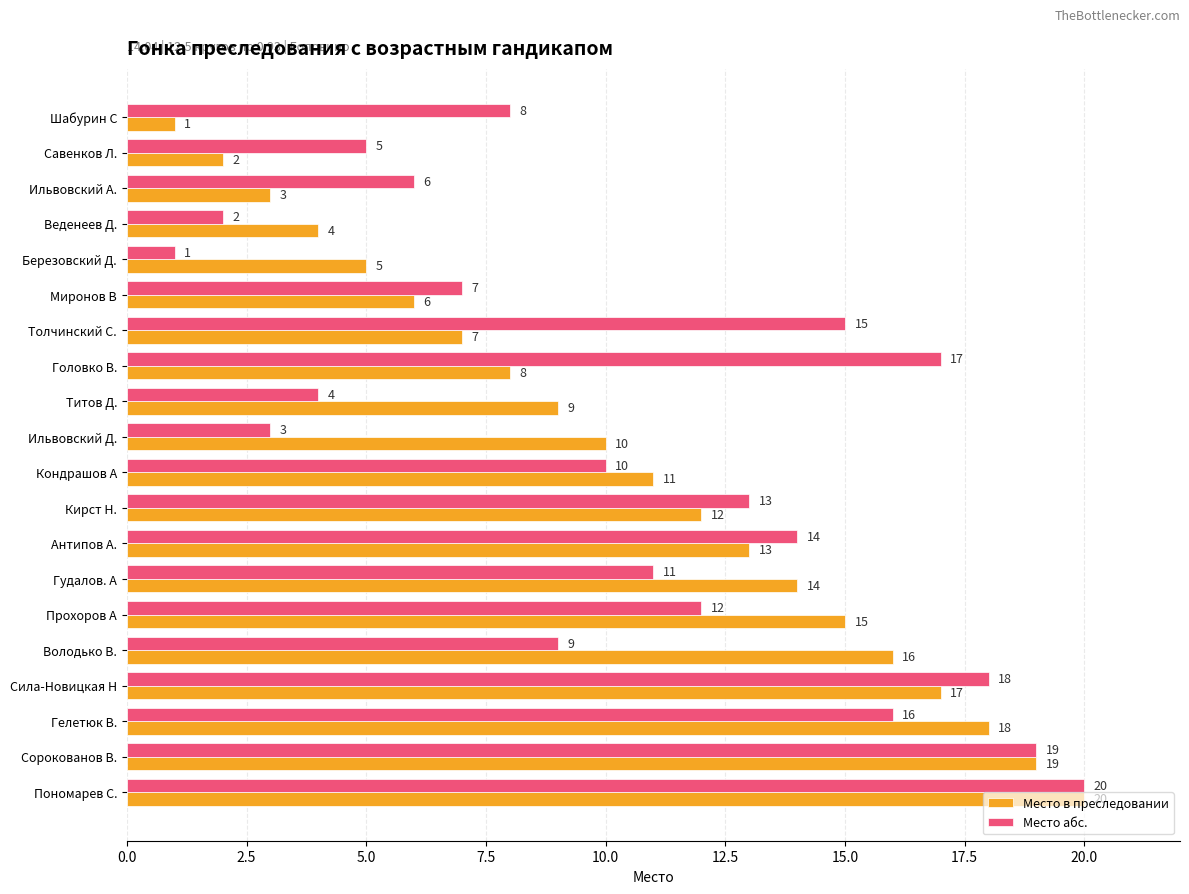

Is the value of Место абс. at Березовский Д. greater than the value of Место в преследовании at Гелетюк В.?

No